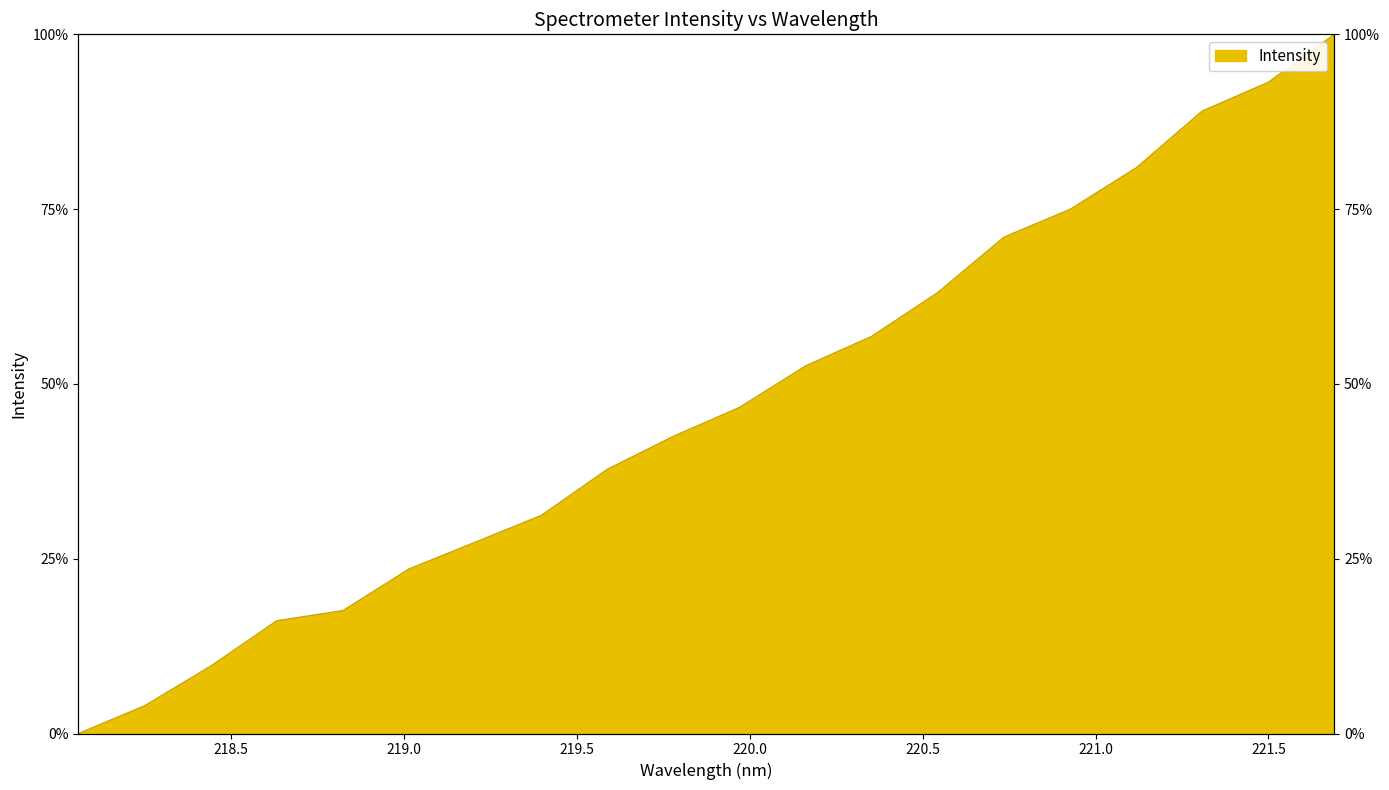

The value at 219.2067 is 49.1. True or false?

False